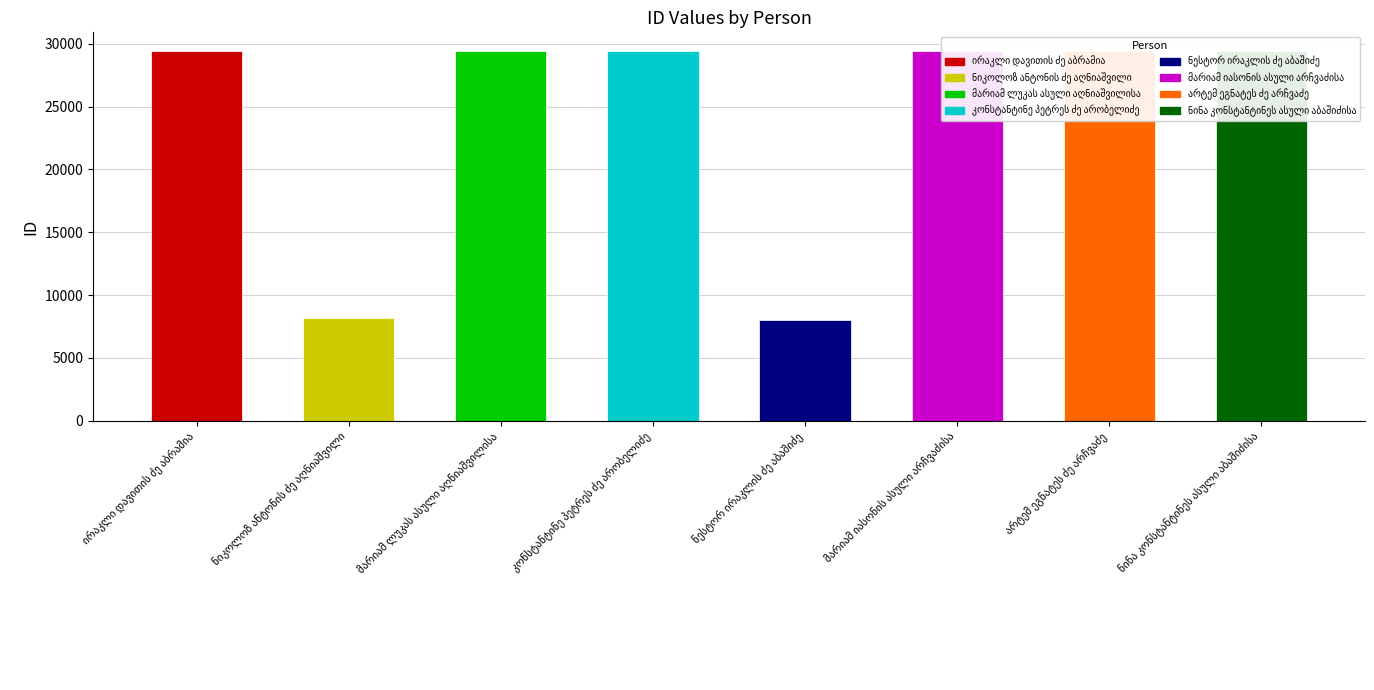

What is the difference between the maximum and minimum values?

21400